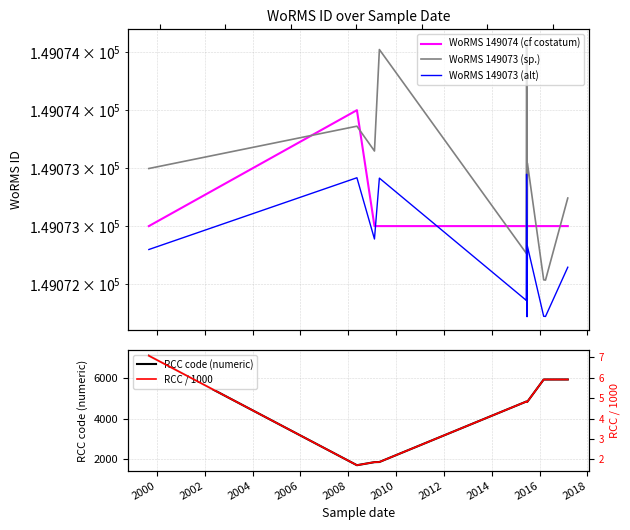

How many lines are shown in the chart?

5